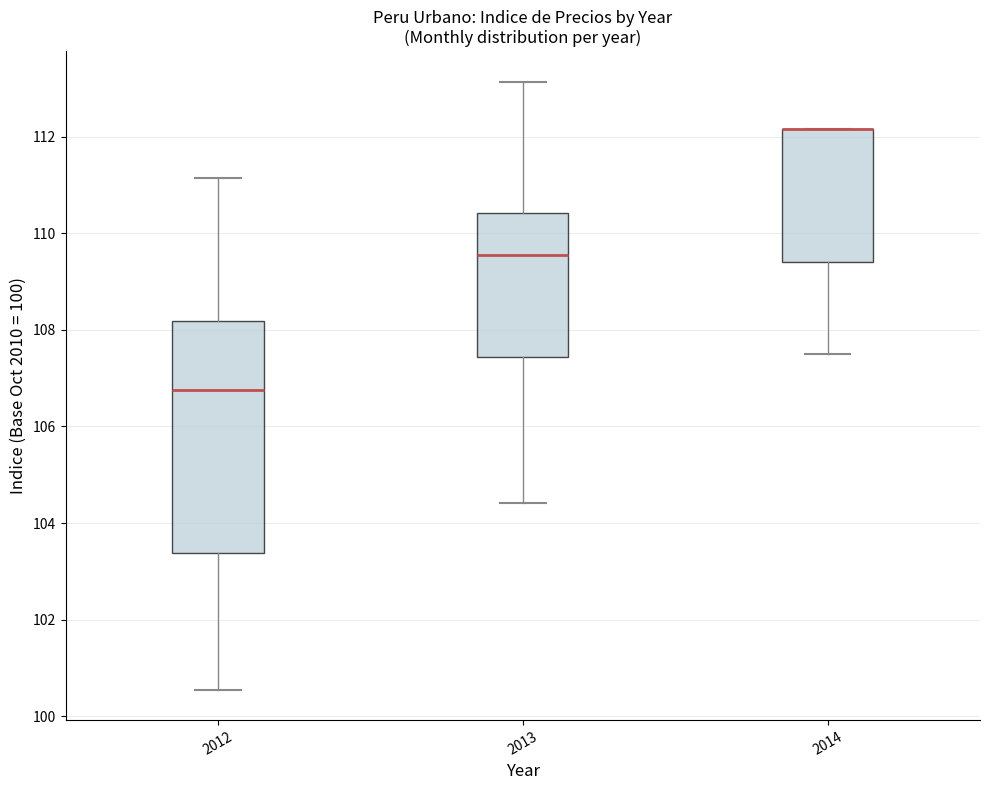

Comparing the boxes themselves (not the whiskers), which one is the tallest?

2012